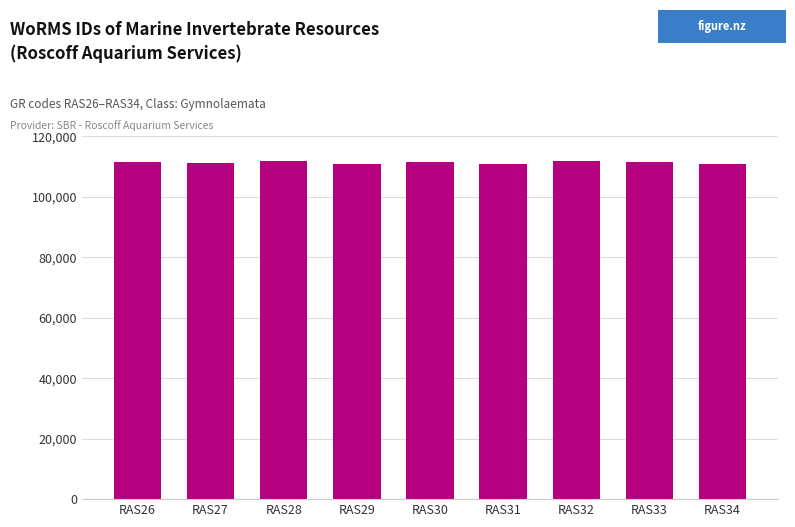

How many categories are shown in the chart?

9